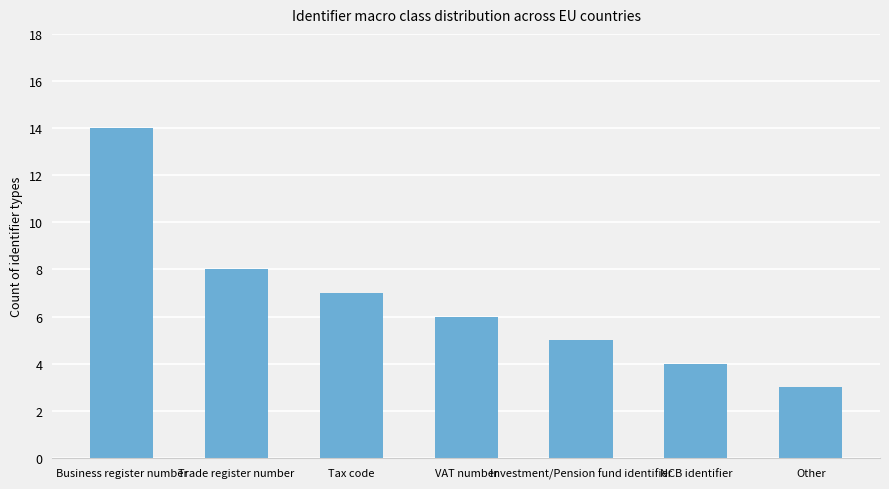

What is the difference between the maximum and minimum values?

11